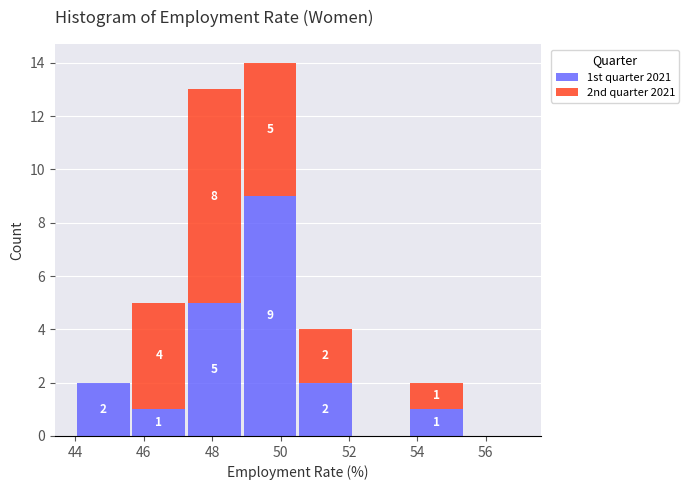

Which range on the x-axis has the tallest stacked bar (by total height)?

48.8 to 50.6